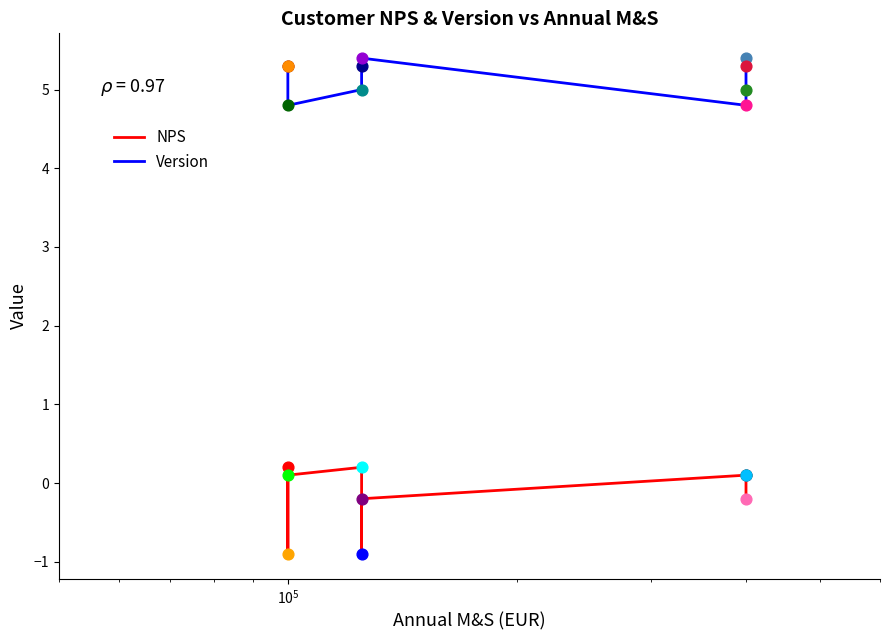

Which series has the largest total across all categories?

Version